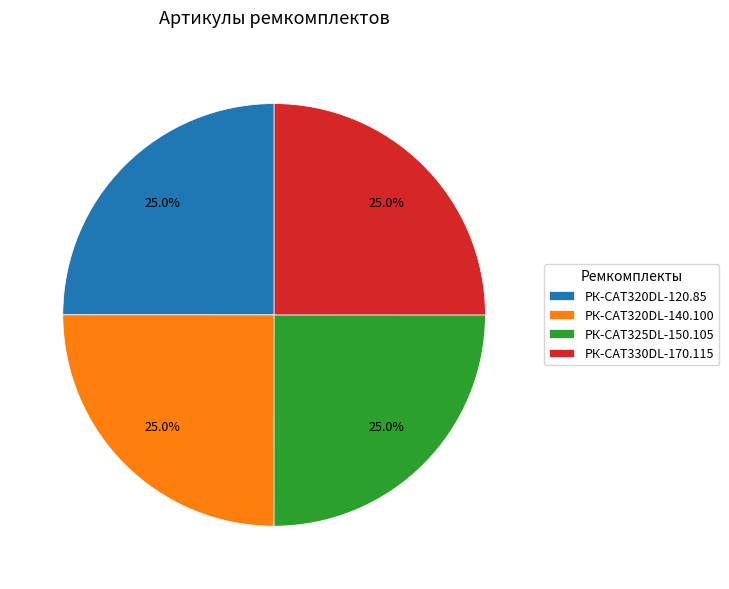

Is it true that РК-CAT330DL-170.115 is 13% of the pie?

False